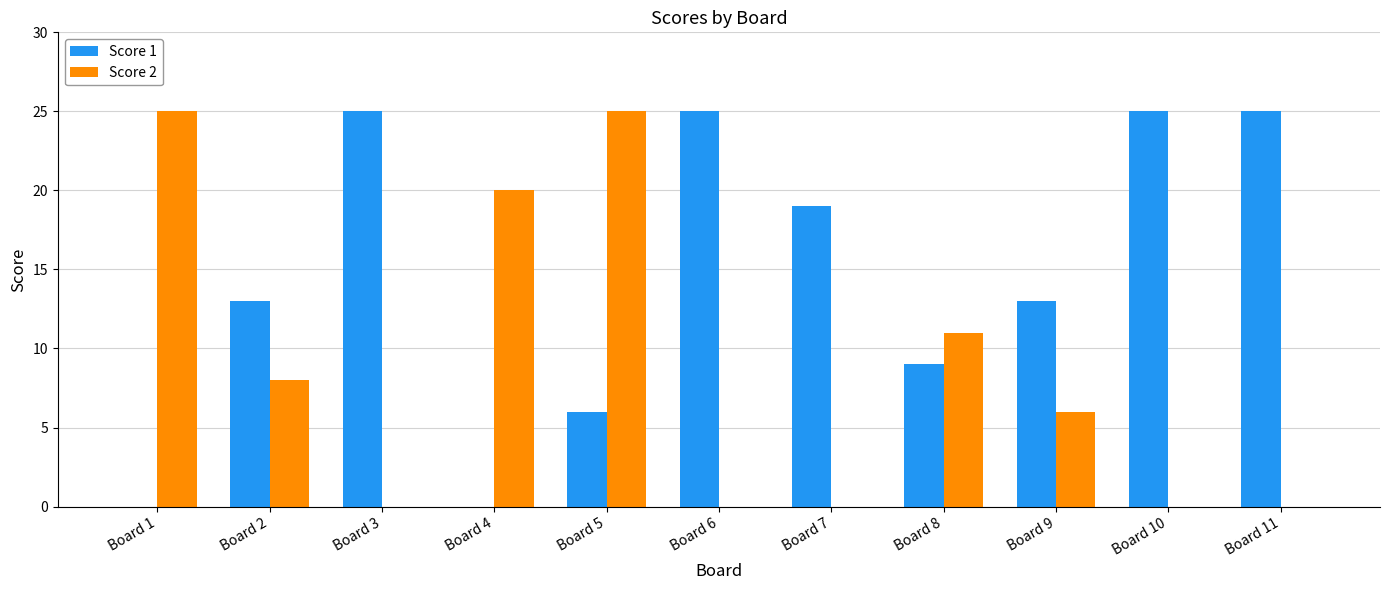

How many categories are shown in the chart?

11